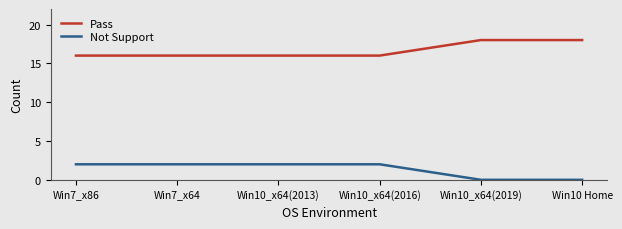

True or false: Not Support and Pass intersect in this chart.

False